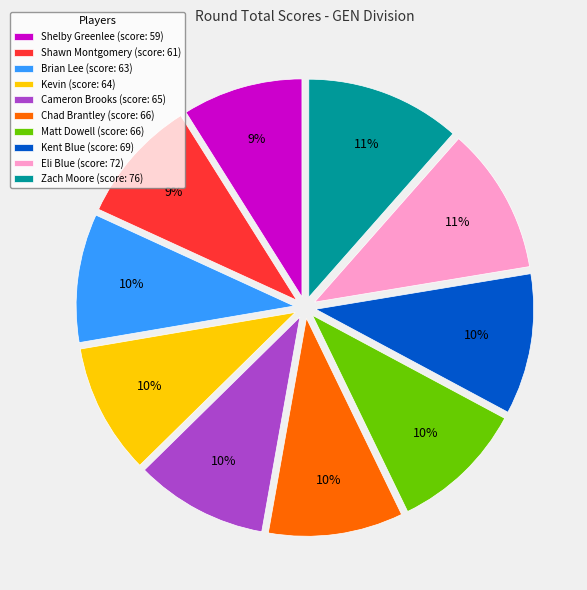

Combined, do Chad Brantley (score: 66) and Kevin (score: 64) account for over 50%?

No